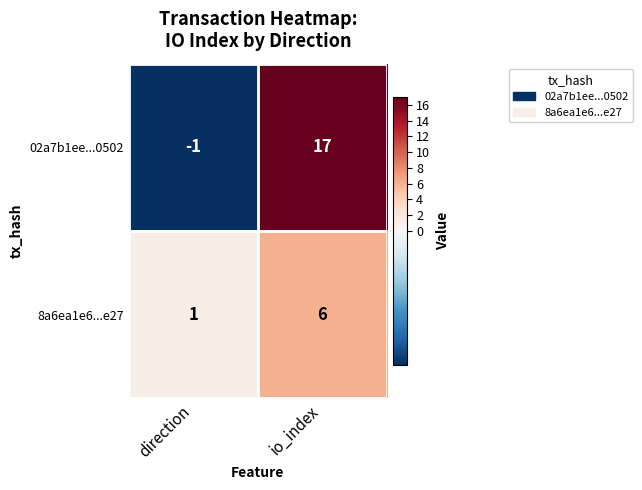

True or false: 02a7b1ee...0502 has a value of -1 at direction.

True